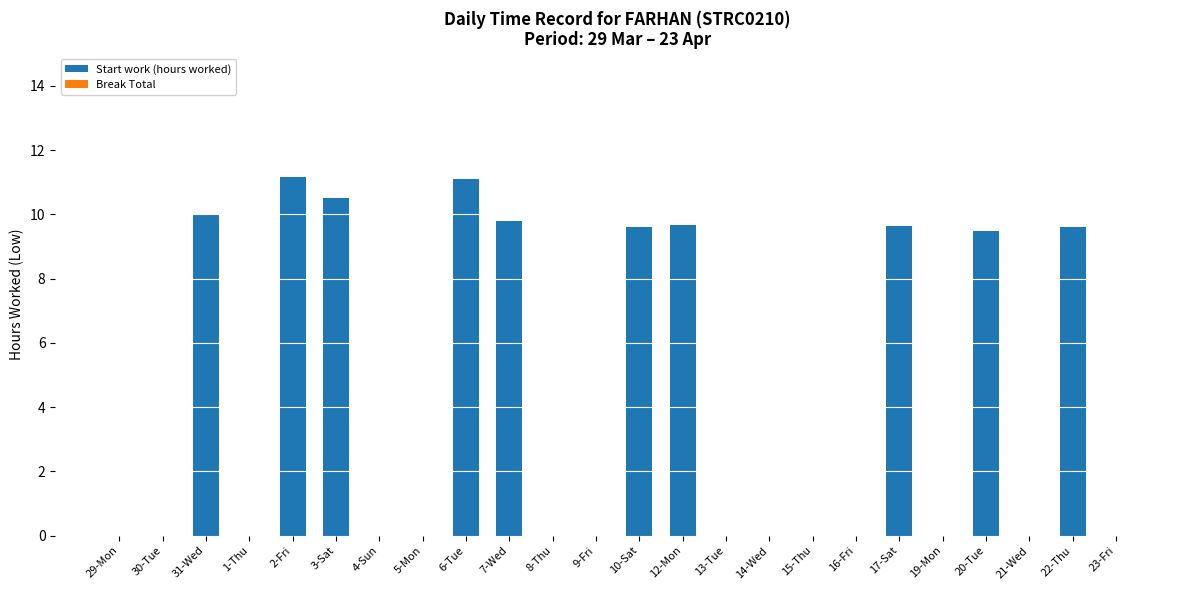

What is the ratio of the value at 22-Thu to the value at 12-Mon?

1.0